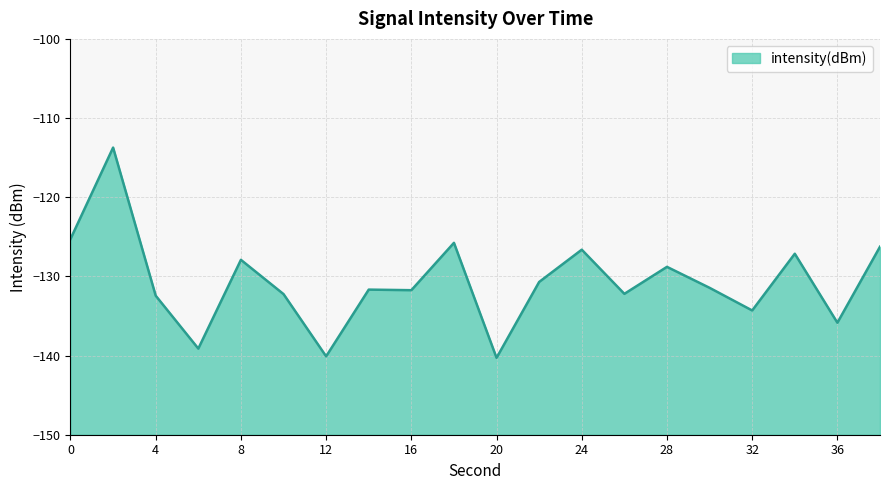

What is the value of the 19th point from the left?

-135.9